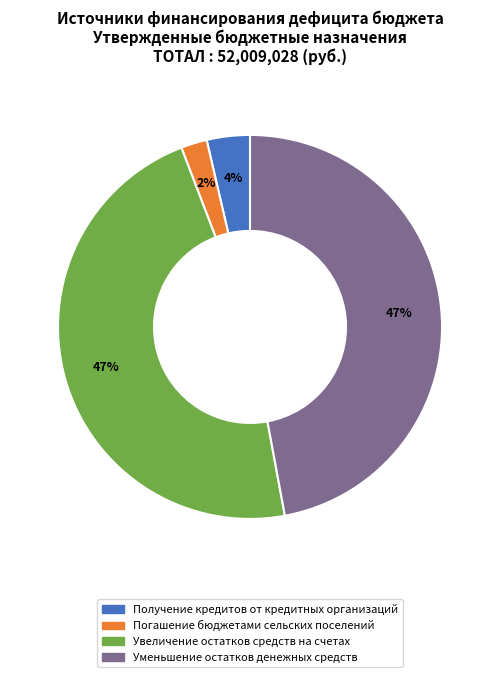

Between Увеличение остатков средств на счетах and Получение кредитов от кредитных организаций, which is larger?

Увеличение остатков средств на счетах